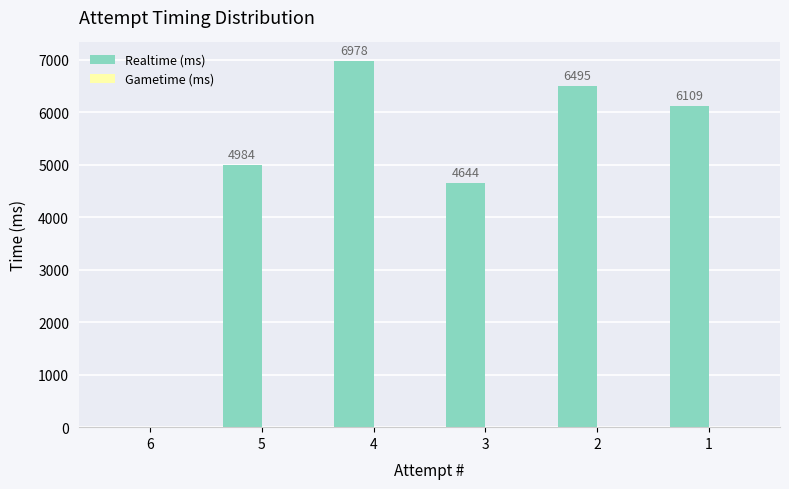

Are the bars horizontal?

No